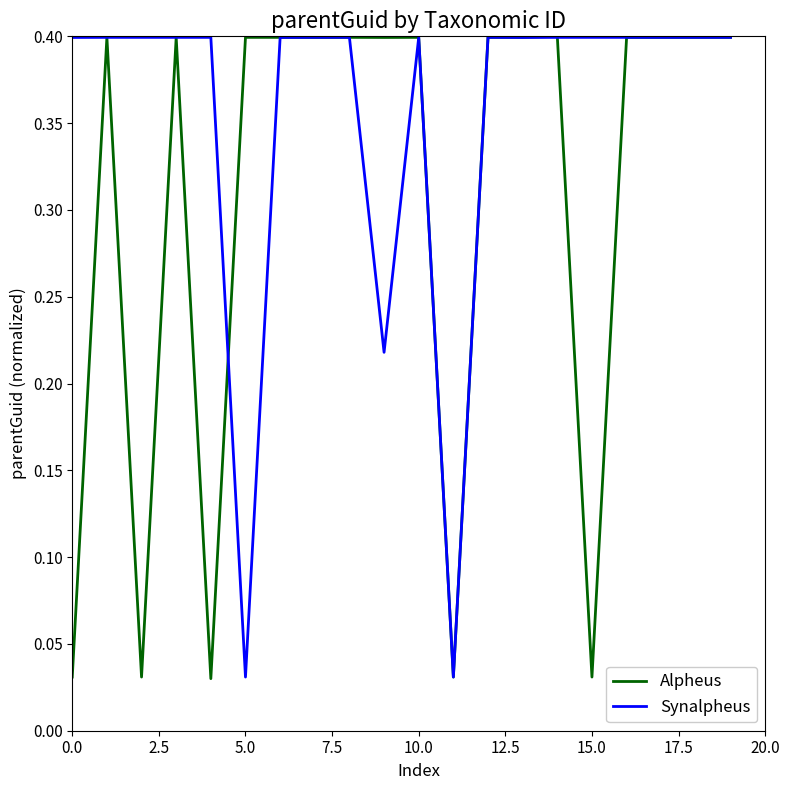

Rank the series by their average value, from lowest to highest.

Alpheus, Synalpheus